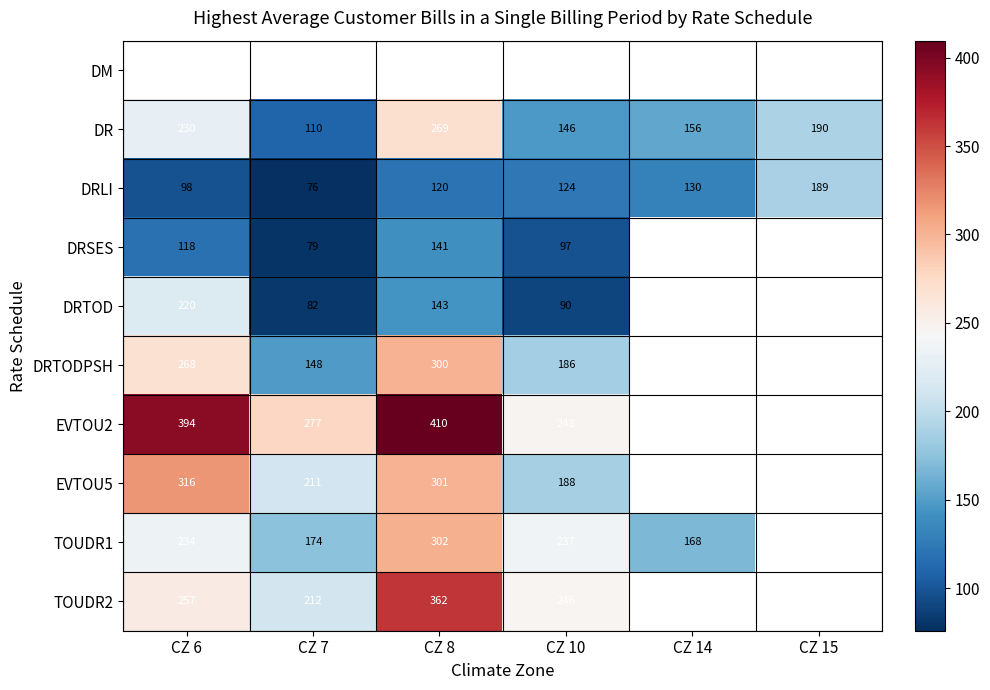

Count the number of categories in the chart.

6